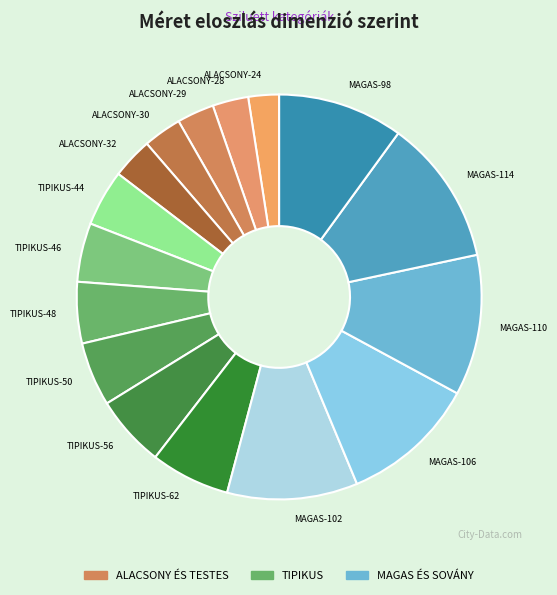

Does TIPIKUS-46 account for over 50% of the chart?

No